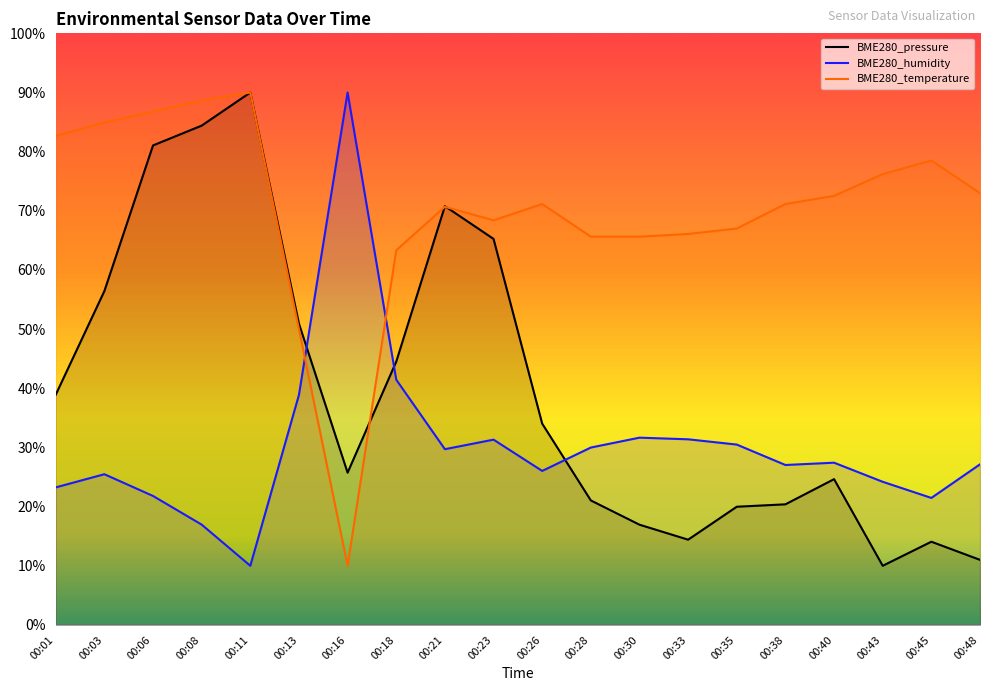

After their last crossing, which series has the higher values: BME280_humidity or BME280_pressure?

BME280_humidity